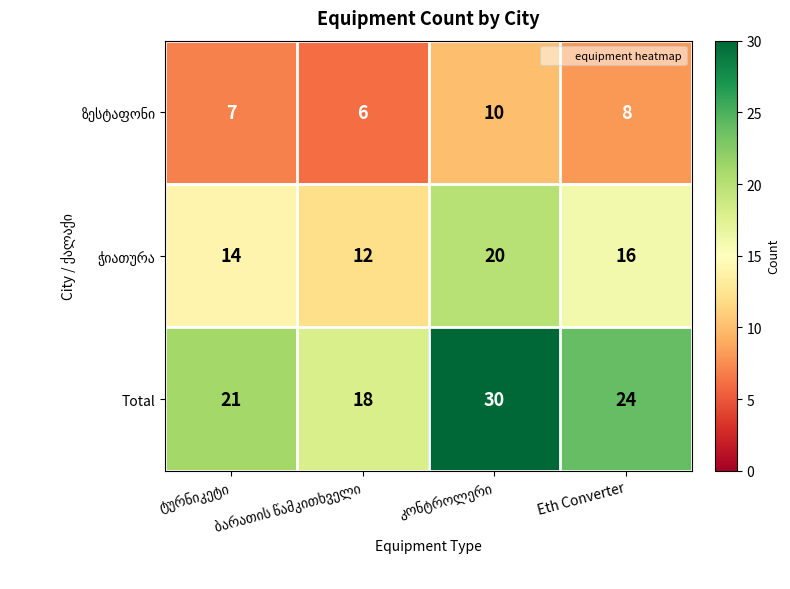

What is the maximum value shown in the chart?

30